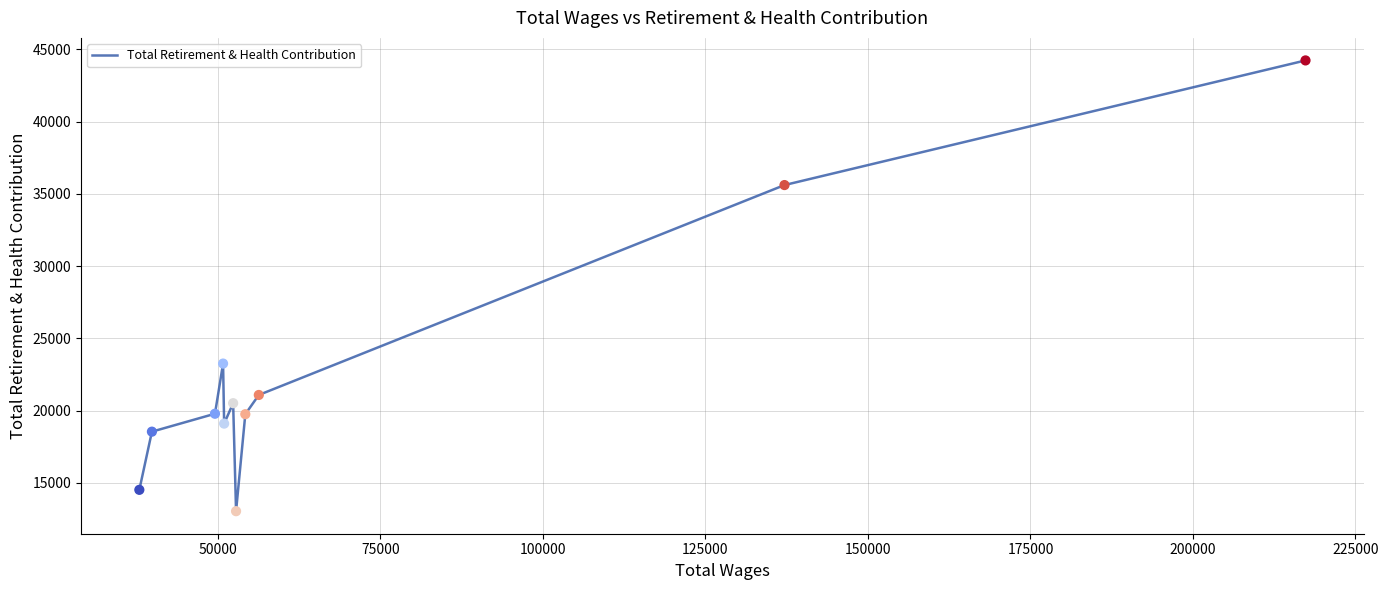

What is the greatest value displayed?

44236